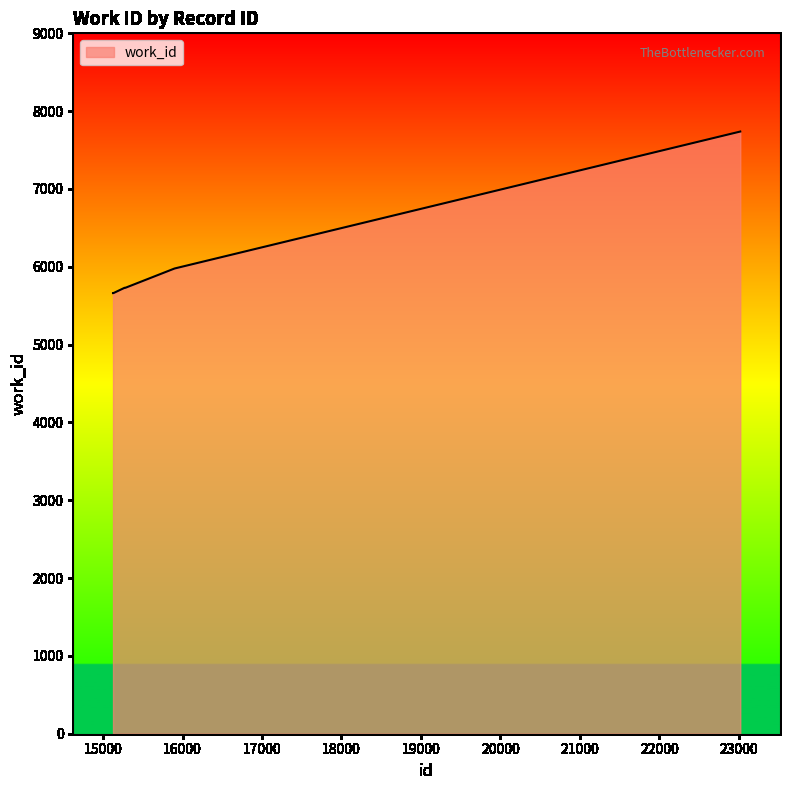

True or false: there are more than 2 points higher than both neighbors.

False